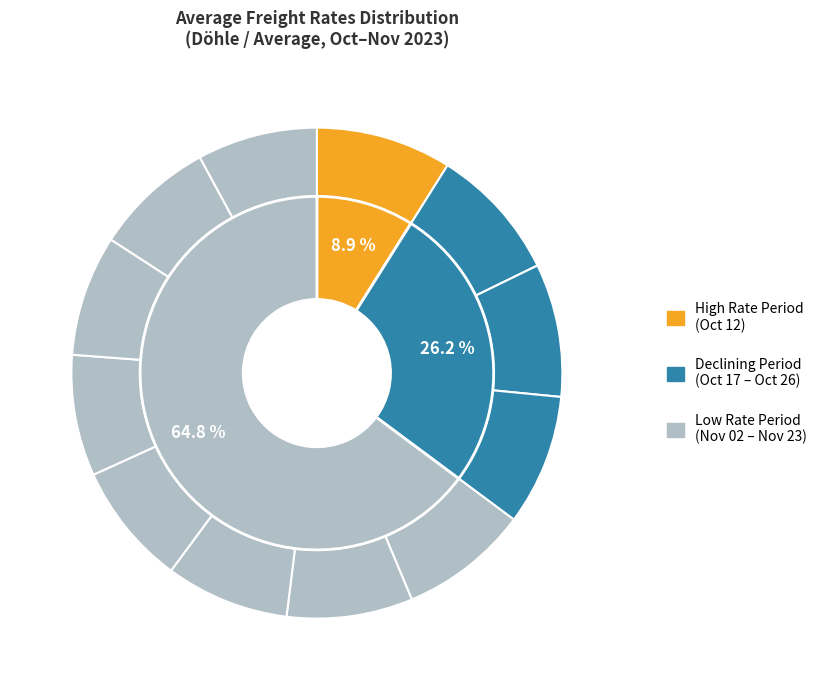

Is the sum of 16.11.2023 and 02.11.2023 greater than half?

No